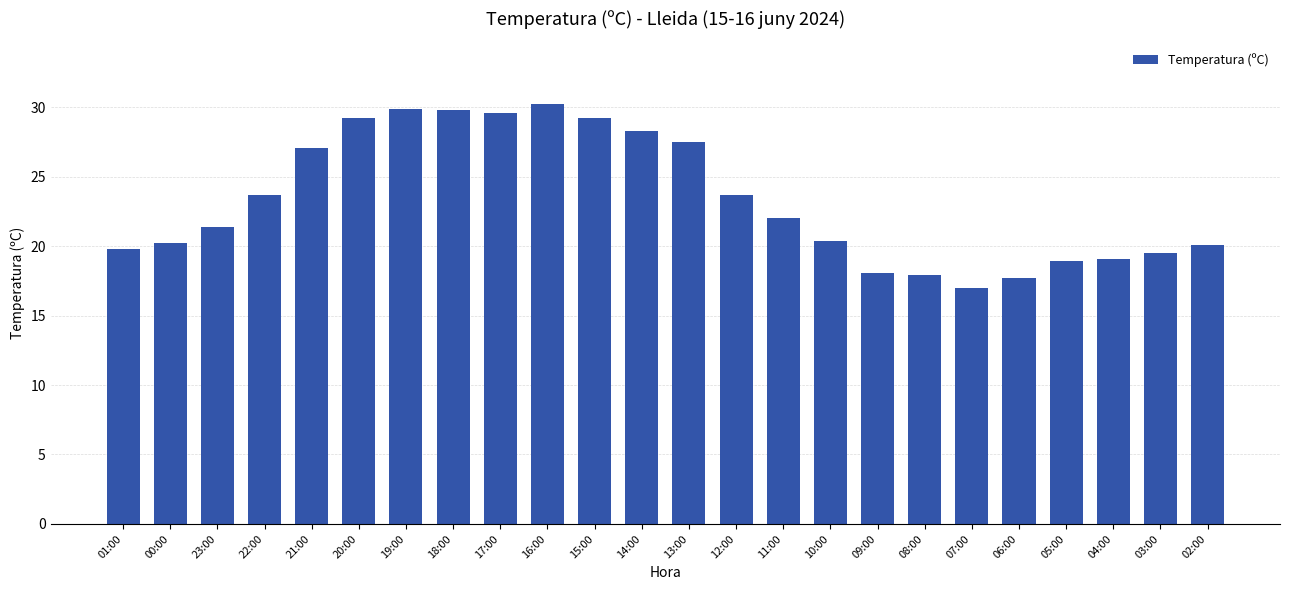

What position from the left is 21:00?

5